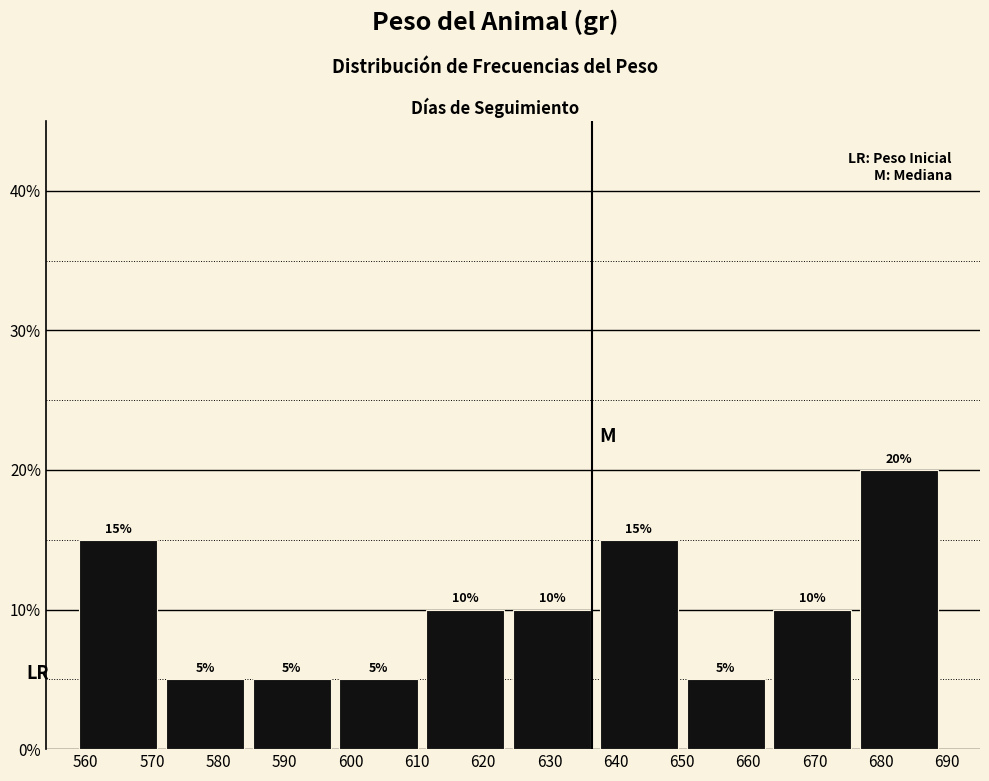

Which range on the x-axis has the tallest bar?

676.9 to 690.0